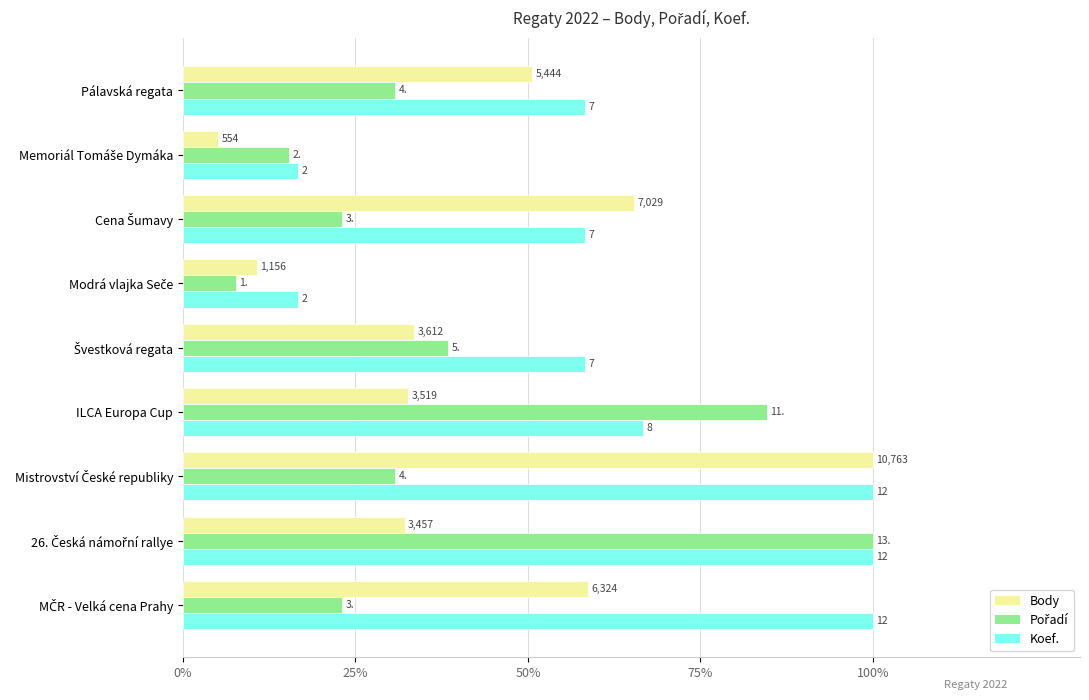

What are all the series names shown in the legend?

Body, Pořadí, Koef.